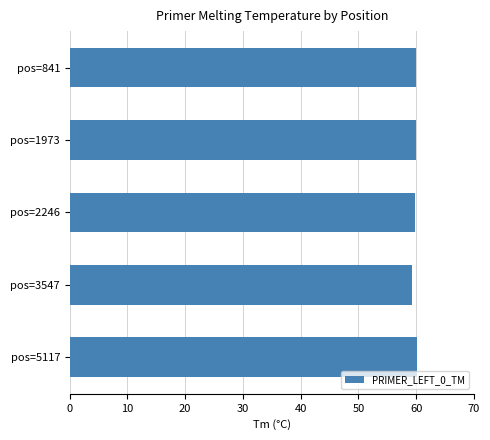

What is the greatest value displayed?

60.1